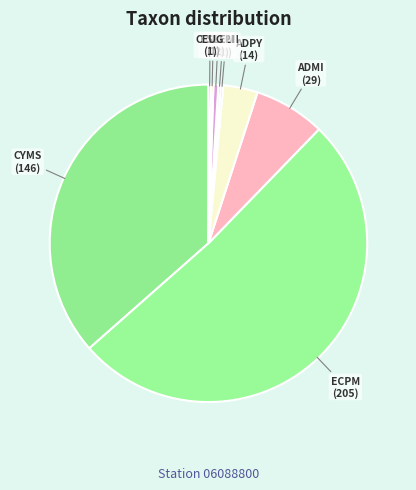

Do GPEL and ECPM together represent more than half of the pie?

Yes